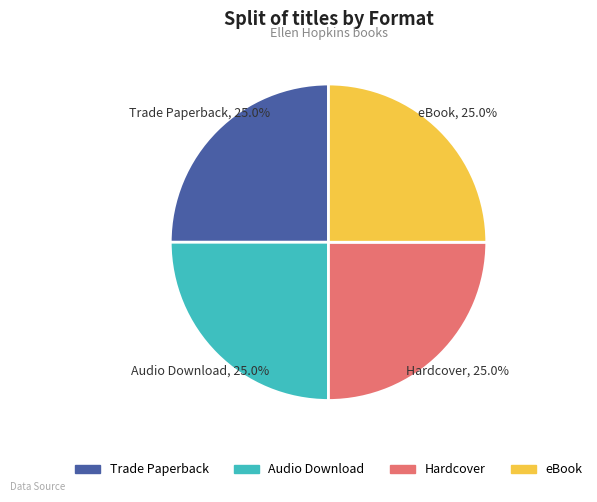

Does any single category account for the majority?

No